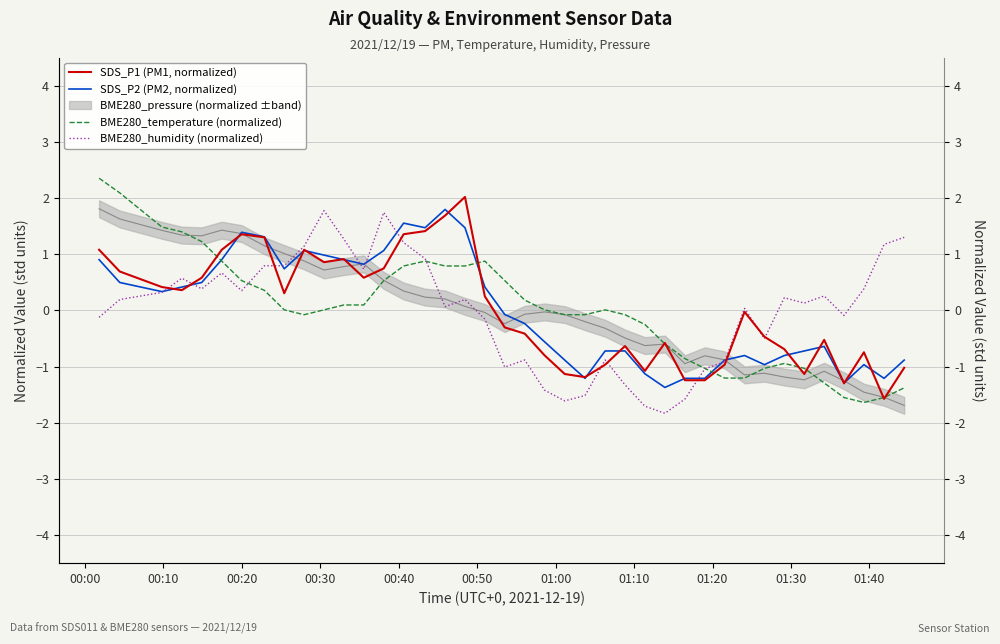

Which category has the highest value in the BME280_temperature (normalized) series?

00:00